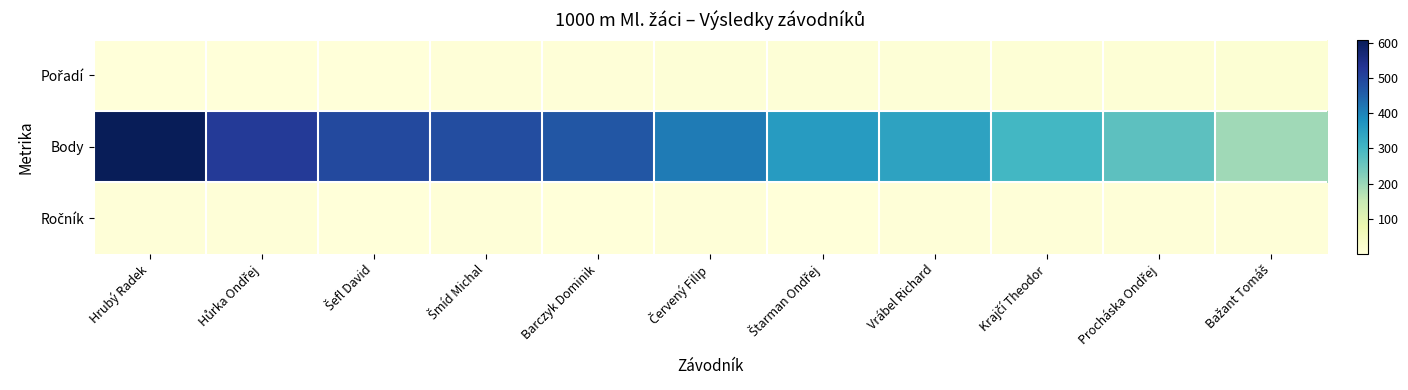

At how many categories does at least one series exceed 21?

11